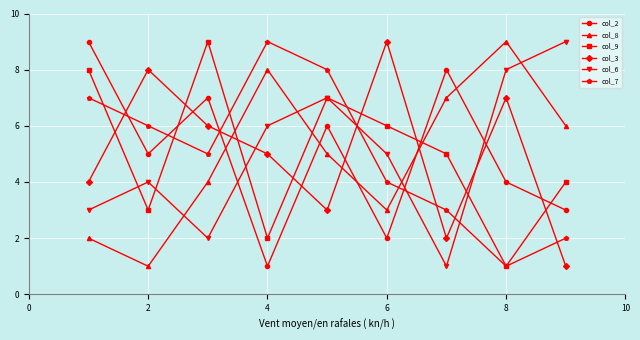

After their last crossing, which series has the higher values: col_7 or col_9?

col_9